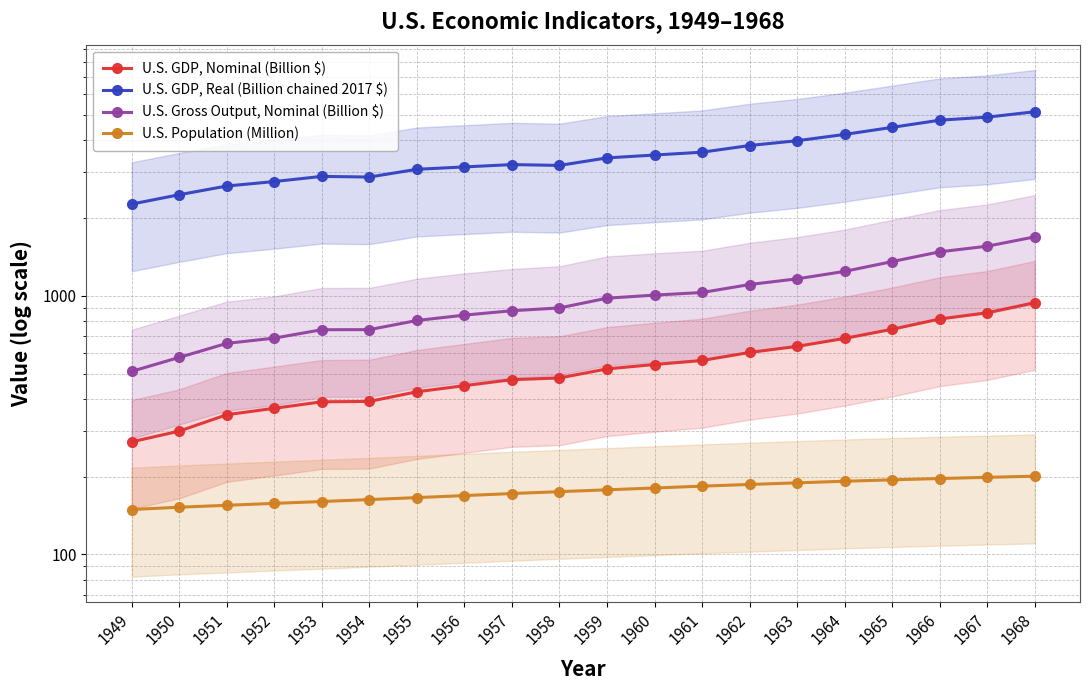

What is the sum of the U.S. GDP, Nominal (Billion $) values at 1965 and 1952?

1109.6